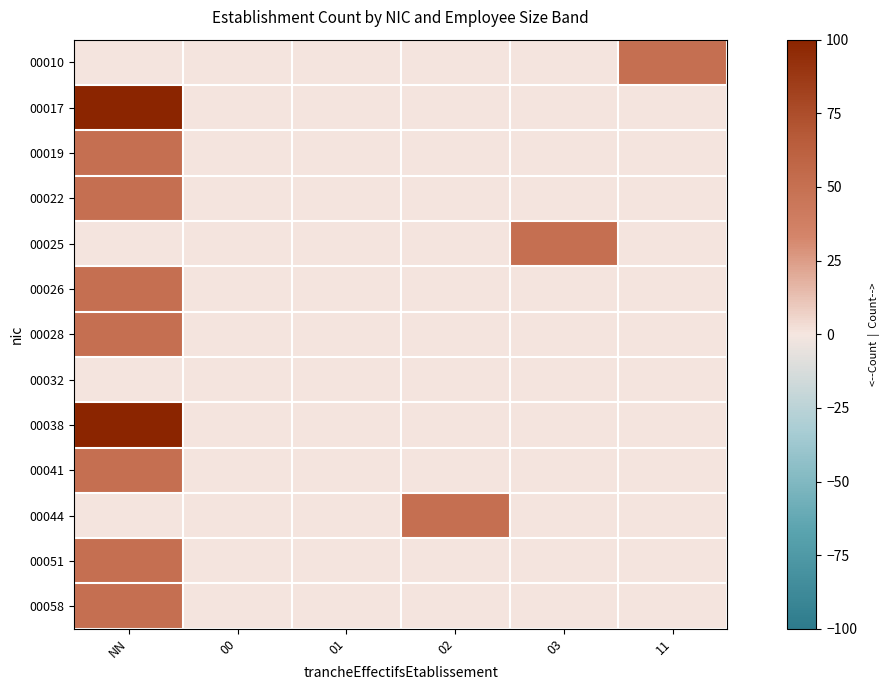

Reading left to right, list all the values displayed in this chart.

00010: NN=0	00=0	01=0	02=0	03=0	11=50
00017: NN=100	00=0	01=0	02=0	03=0	11=0
00019: NN=50	00=0	01=0	02=0	03=0	11=0
00022: NN=50	00=0	01=0	02=0	03=0	11=0
00025: NN=0	00=0	01=0	02=0	03=50	11=0
00026: NN=50	00=0	01=0	02=0	03=0	11=0
00028: NN=50	00=0	01=0	02=0	03=0	11=0
00032: NN=0	00=0	01=0	02=0	03=0	11=0
00038: NN=100	00=0	01=0	02=0	03=0	11=0
00041: NN=50	00=0	01=0	02=0	03=0	11=0
00044: NN=0	00=0	01=0	02=50	03=0	11=0
00051: NN=50	00=0	01=0	02=0	03=0	11=0
00058: NN=50	00=0	01=0	02=0	03=0	11=0